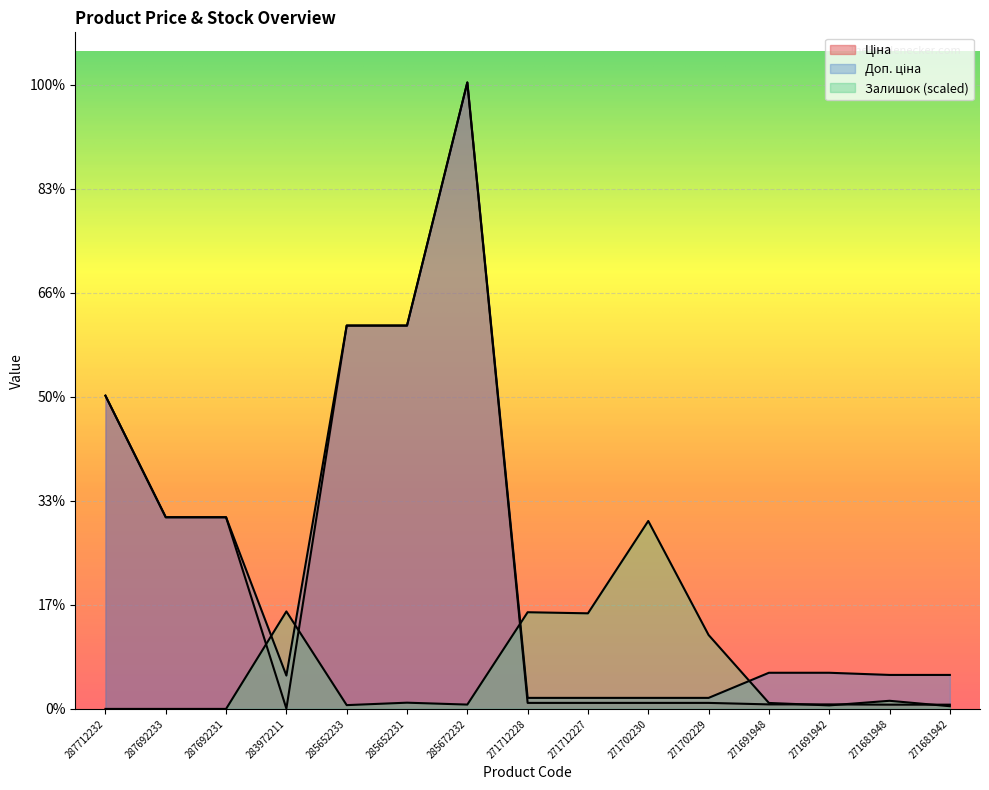

Which series has the widest spread of values?

Ціна